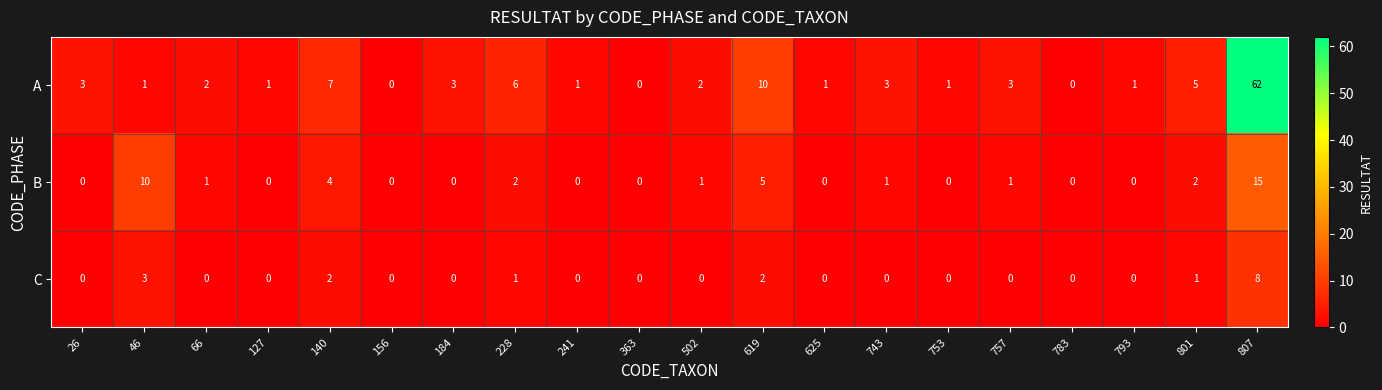

Which series has the widest spread of values?

A